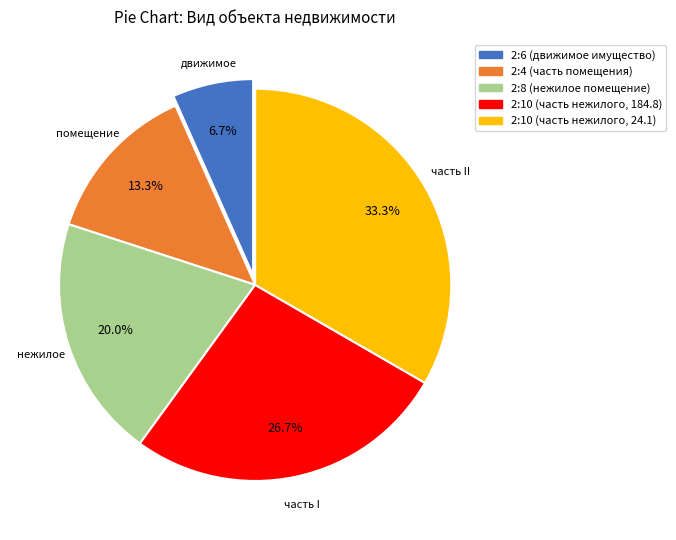

To the nearest percent, what percentage of the pie is 2:10 (часть нежилого, 24.1)?

33%